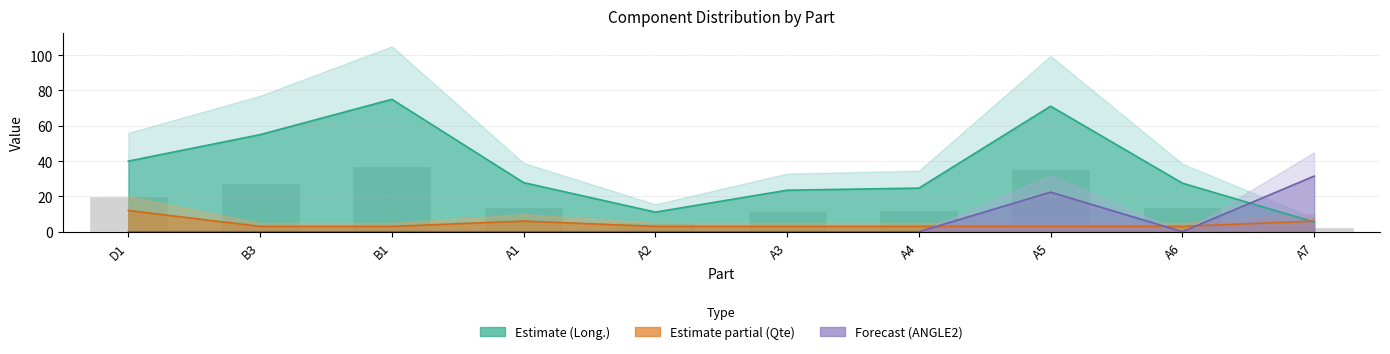

Reading left to right, what are all the values shown in this chart?

Qte: D1=12.0	B3=3.0	B1=3.0	A1=6.0	A2=3.0	A3=3.0	A4=3.0	A5=3.0	A6=3.0	A7=6.0
Long: D1=40.0	B3=55.0	B1=75.0	A1=27.8	A2=11.1	A3=23.5	A4=24.7	A5=71.1	A6=27.5	A7=5.5
ANGLE2: D1=0.0	B3=0.0	B1=0.0	A1=0.0	A2=0.0	A3=0.0	A4=0.0	A5=22.4	A6=0.0	A7=31.5